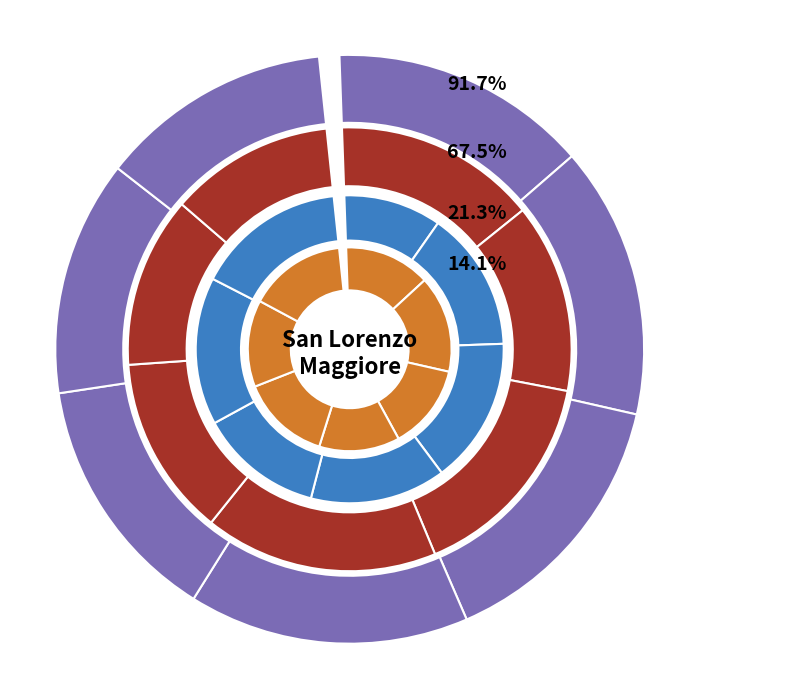

What is the total percentage of 2017-04-04 and 2017-04-07?

29.0%